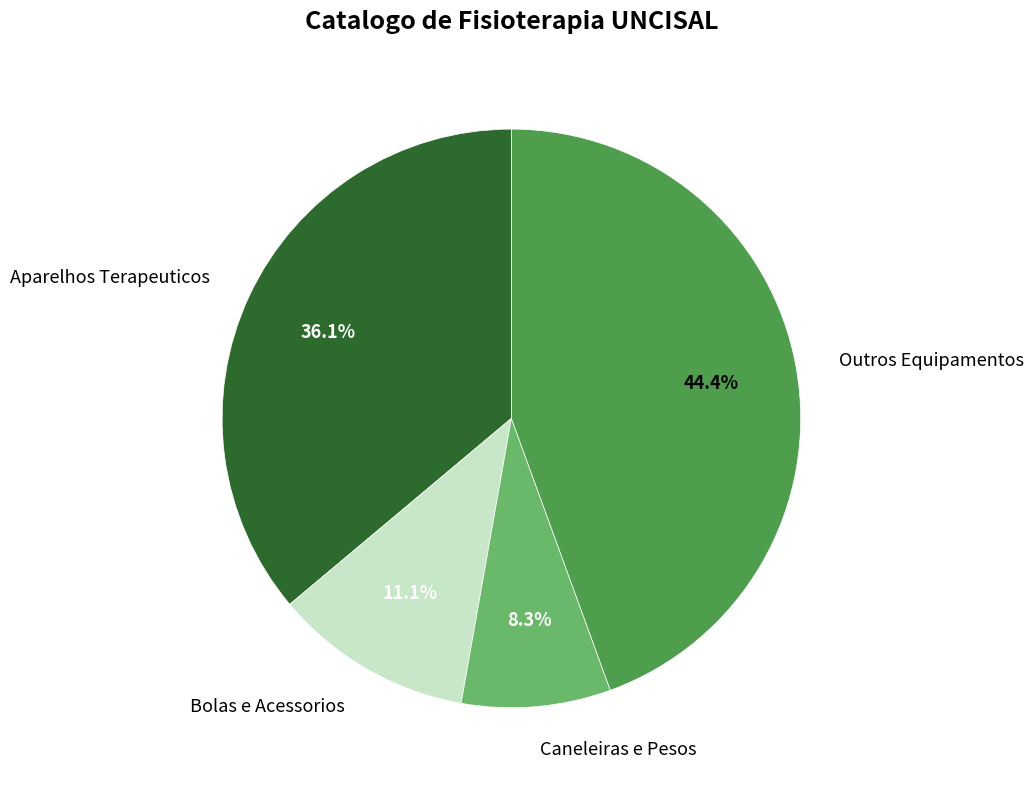

Is there any slice that represents more than half of the pie?

No